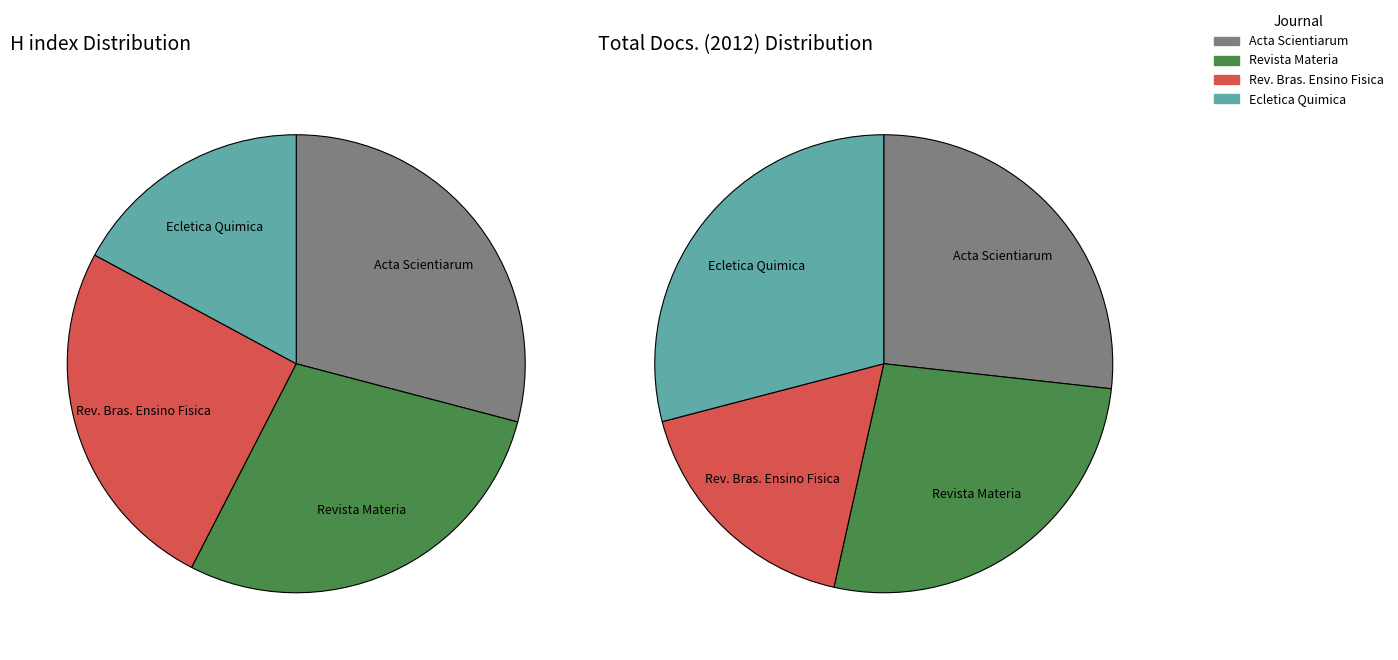

How many slices are in this pie chart?

4